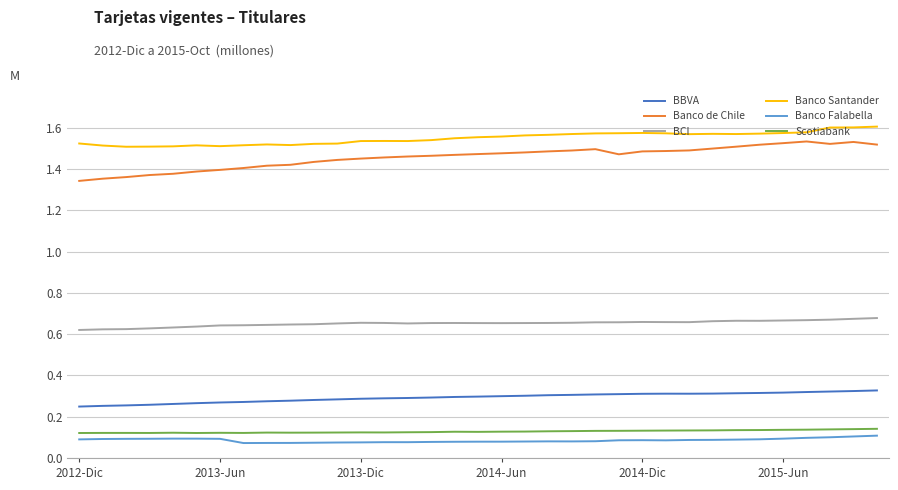

Which series has the widest spread of values?

Banco de Chile